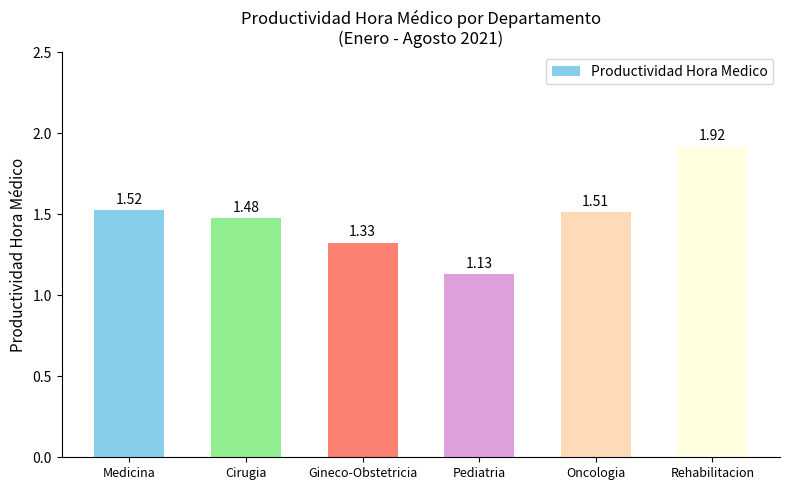

Which category has the lowest value across all series?

Pediatria